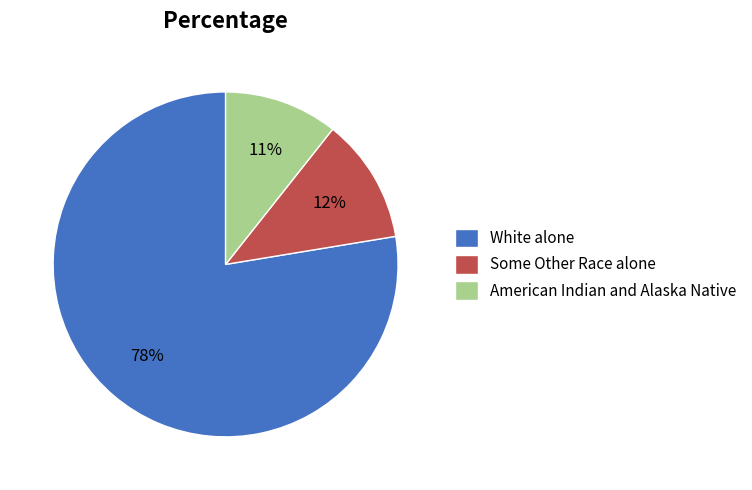

Is the sum of Some Other Race alone and White alone greater than half?

Yes